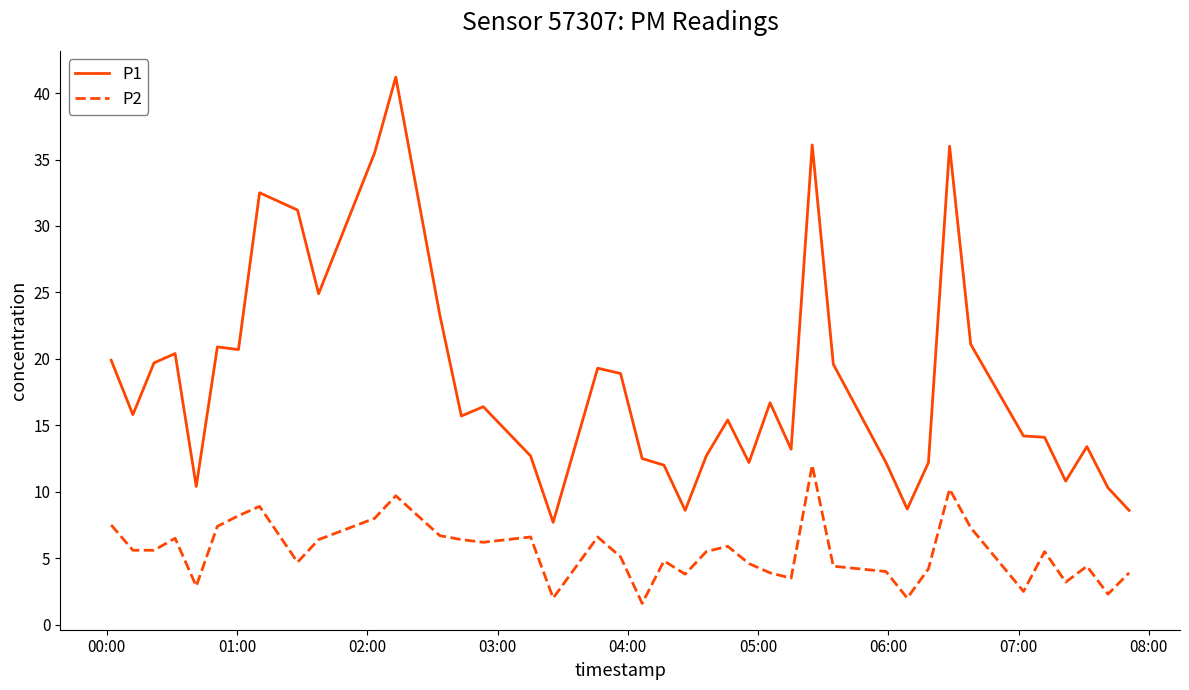

What is the difference between the second highest and second lowest values in the P2 series?

8.2